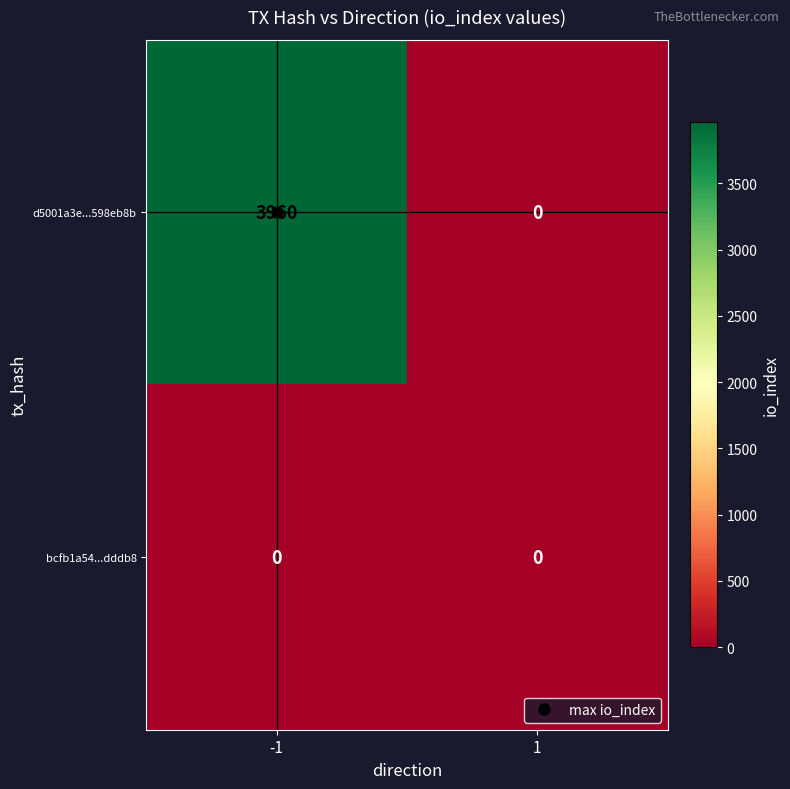

Between -1 and 1, which series saw the biggest shift?

d5001a3e...598eb8b